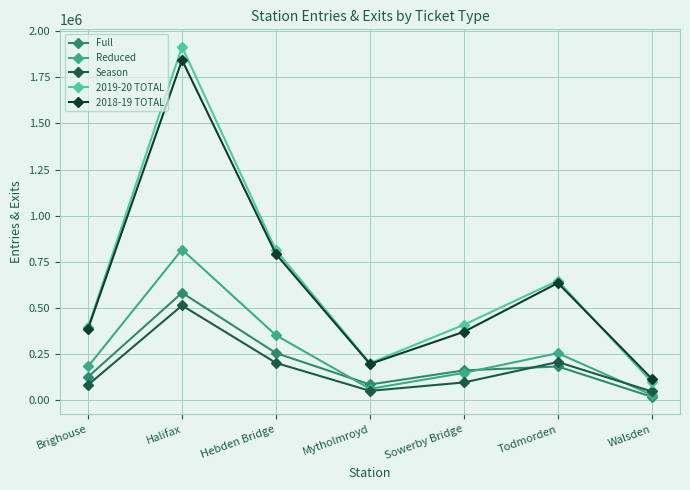

At which category does the chart reach its peak across all series?

Halifax